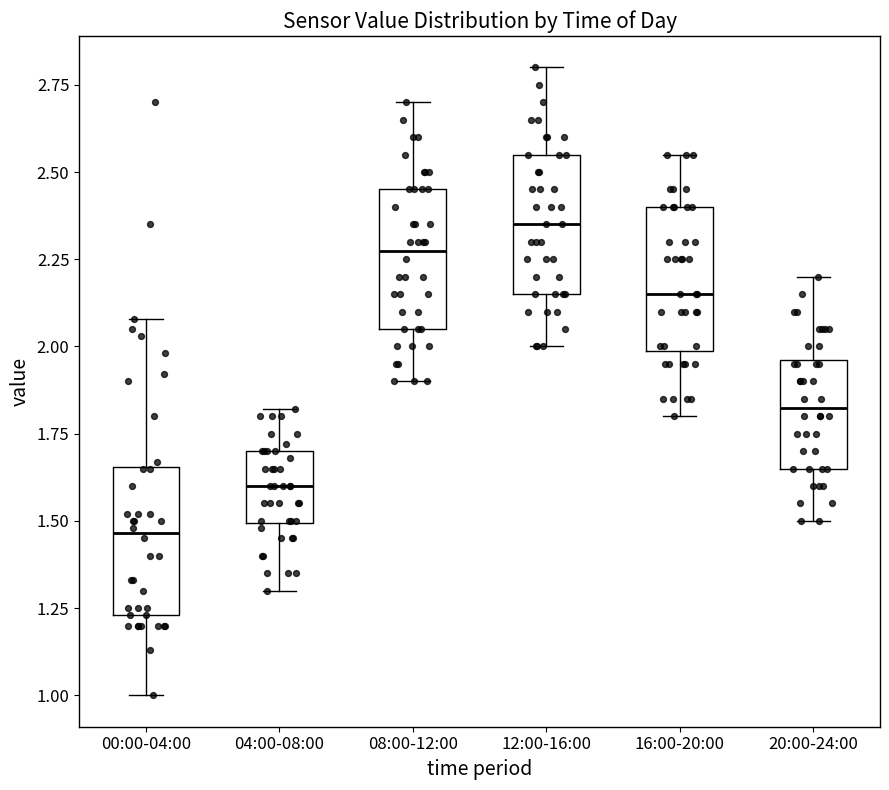

Reading left to right, transcribe this box plot: for each box, give where its median line is, the range the box spans, and where its two whiskers end, as read against the y-axis. The values are not printed on the chart, so give them approximately, as read against the axis.

00:00-04:00: median 1.45, box 1.25 to 1.65, whiskers 1.00 to 2.10
04:00-08:00: median 1.60, box 1.50 to 1.70, whiskers 1.30 to 1.80
08:00-12:00: median 2.30, box 2.05 to 2.45, whiskers 1.90 to 2.70
12:00-16:00: median 2.35, box 2.15 to 2.55, whiskers 2.00 to 2.80
16:00-20:00: median 2.15, box 2.00 to 2.40, whiskers 1.80 to 2.55
20:00-24:00: median 1.85, box 1.65 to 1.95, whiskers 1.50 to 2.20